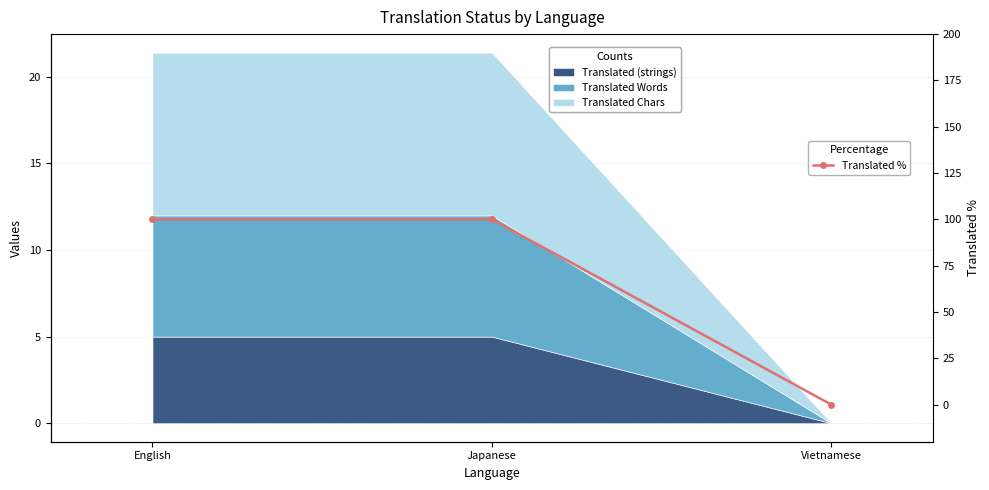

List the labels in order of value, largest first.

English, Japanese, Vietnamese